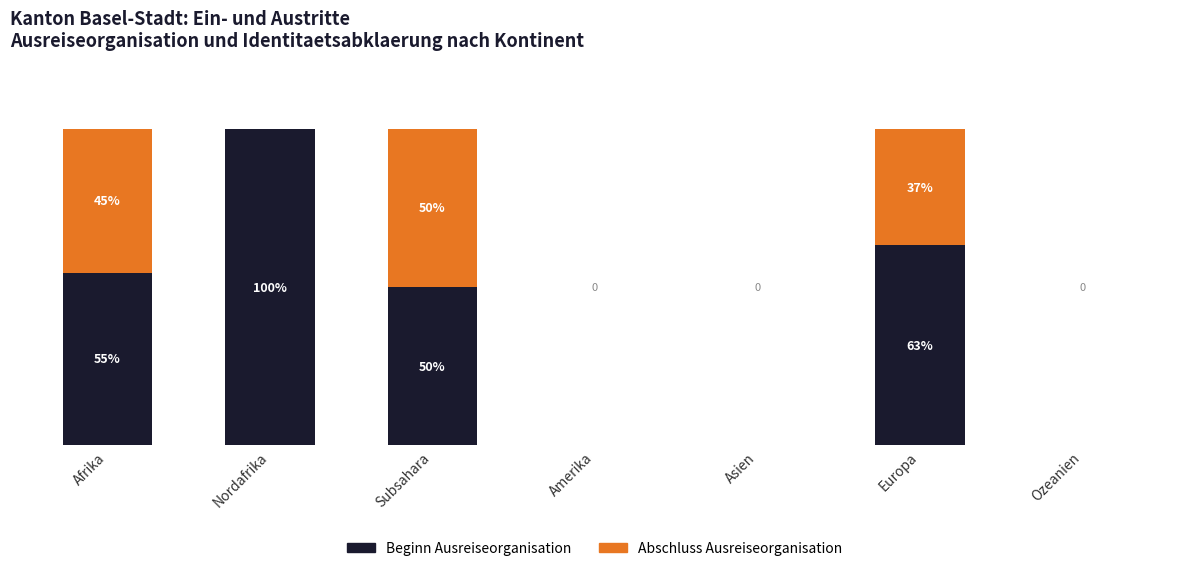

Which category has the highest value in the Beginn Ausreiseorganisation series?

Nordafrika